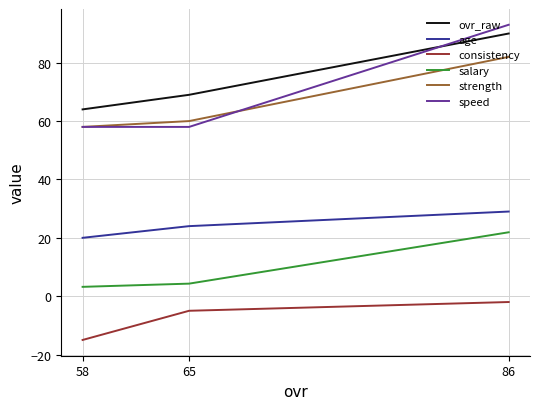

What is the maximum value for speed?

93.0